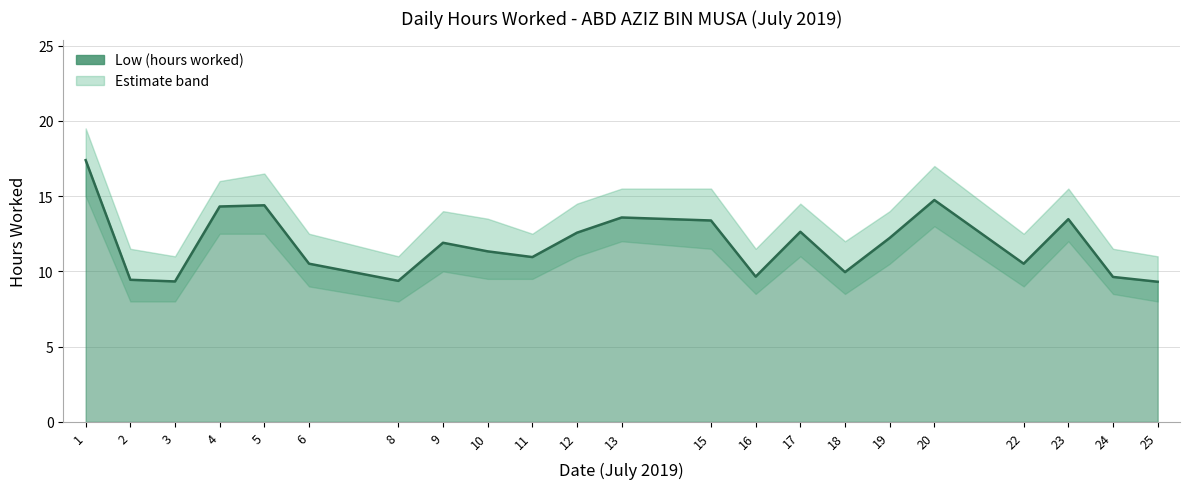

How many interior local peaks does the Low upper band series have?

5